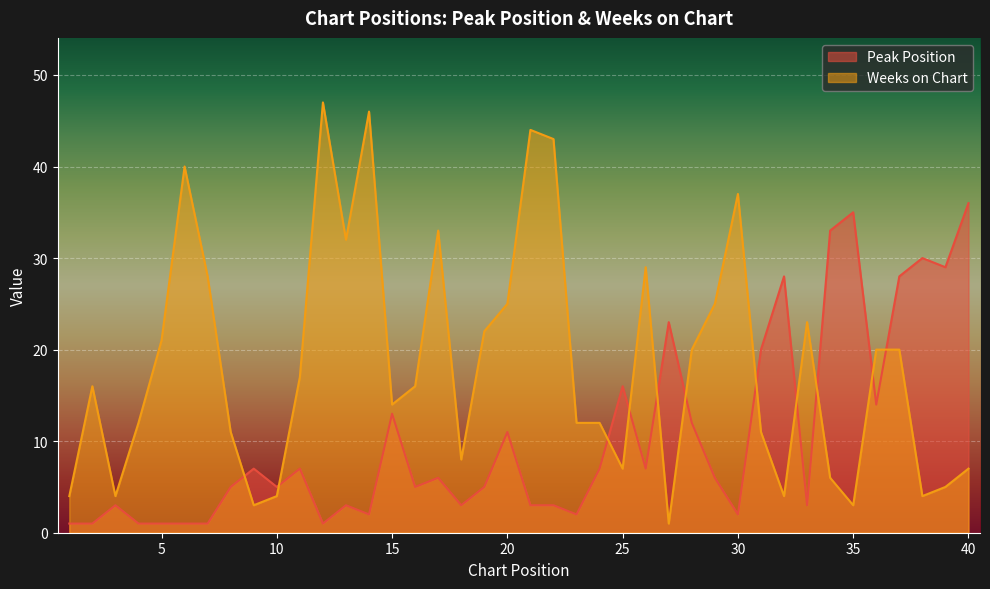

What is the total value across all series at 7?

29